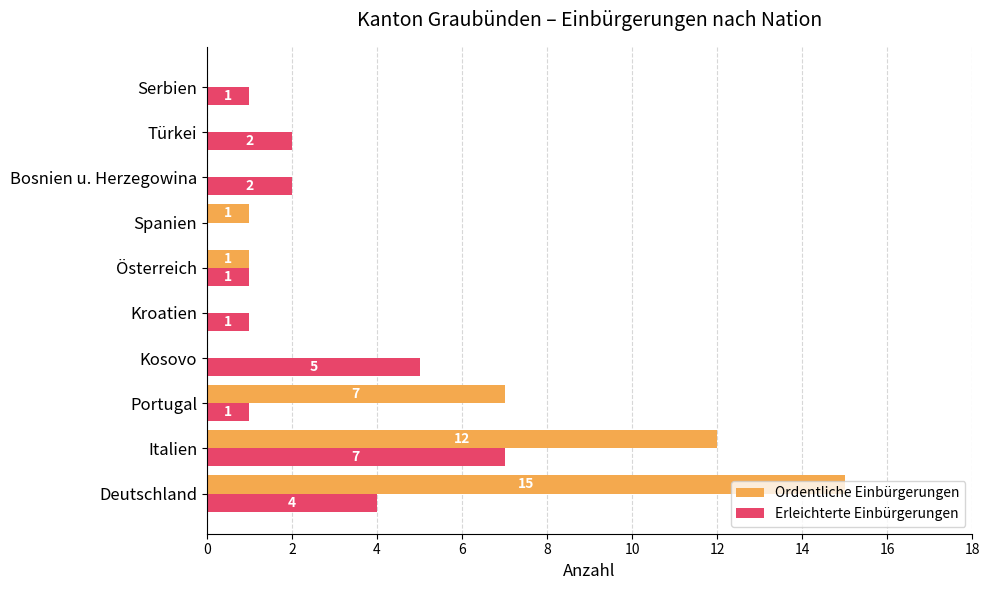

What is the maximum value shown in the chart?

15